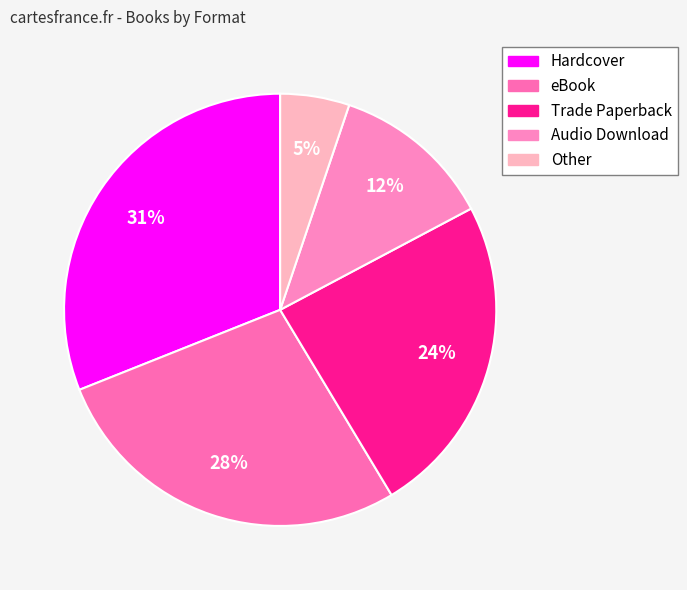

To the nearest percent, what percentage of the pie is Hardcover?

31%